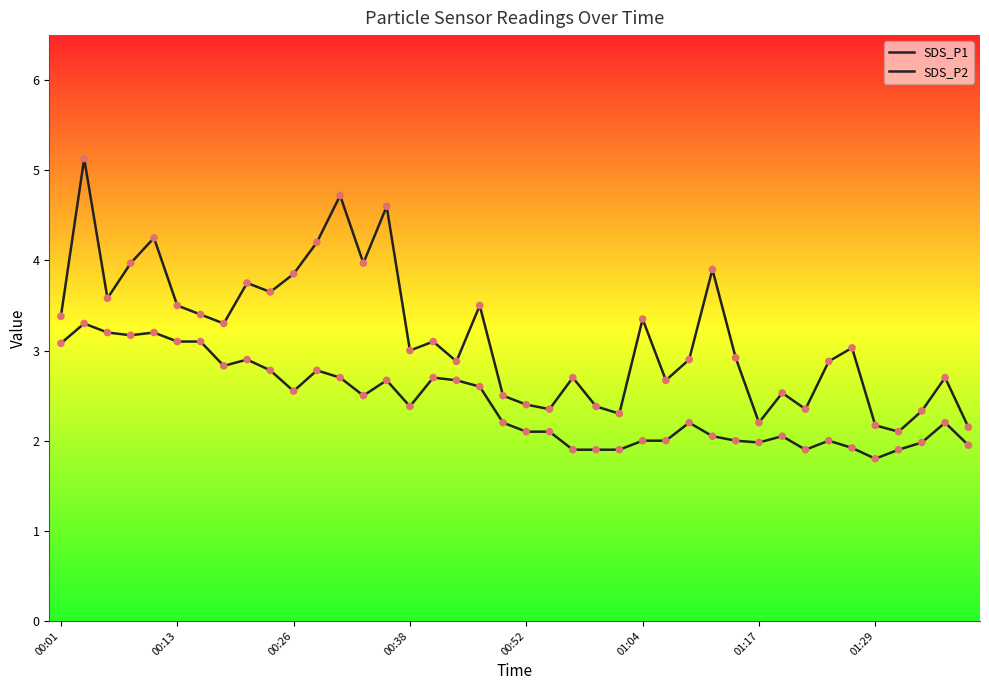

Which series reaches the minimum Y coordinate?

SDS_P2